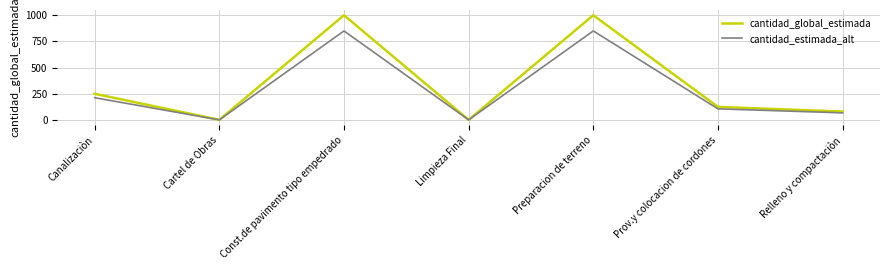

List the series in order of their peak value, lowest first.

cantidad_estimada_alt, cantidad_global_estimada